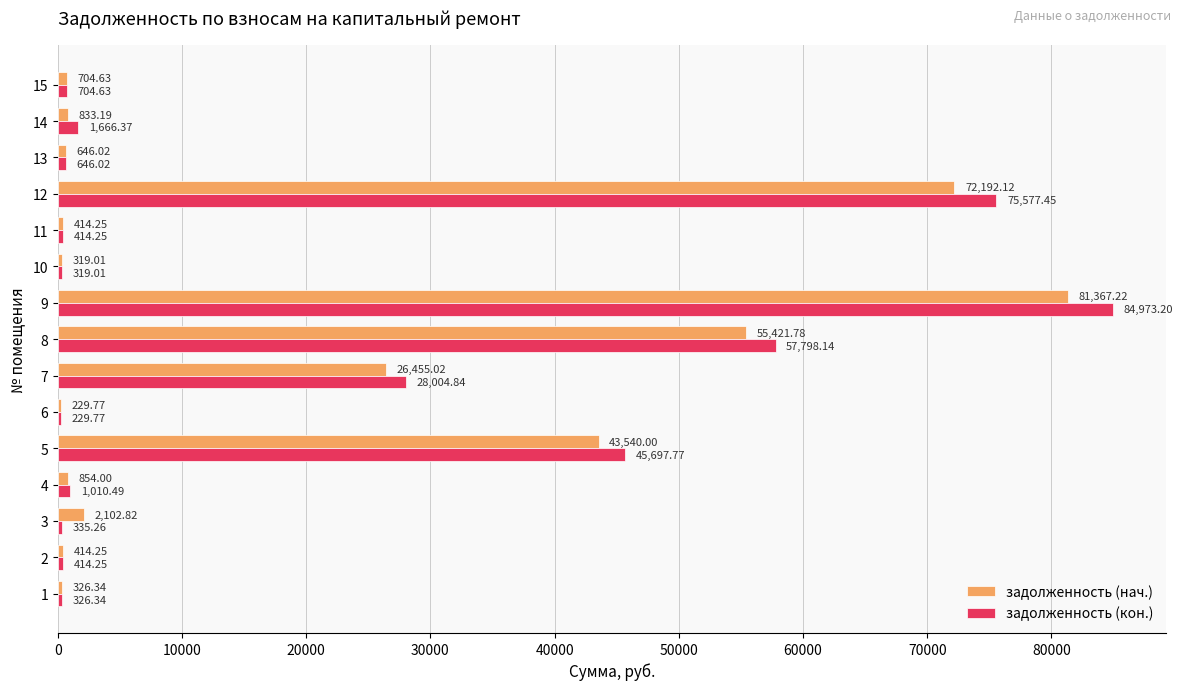

At which category is the sum across all series the highest?

9